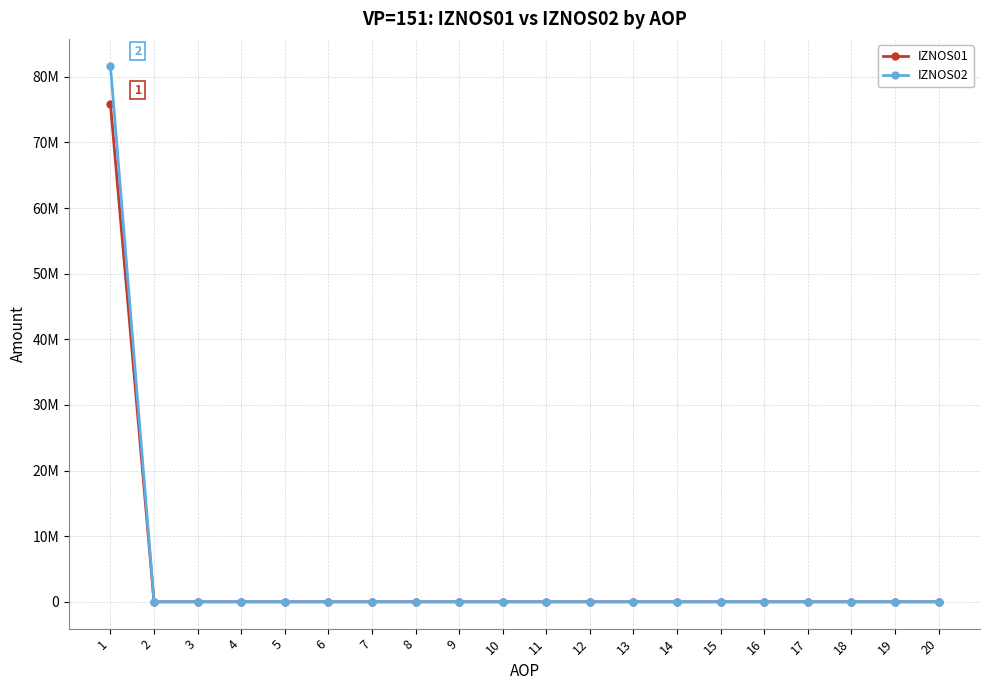

Is this an area chart (filled region under the line)?

No